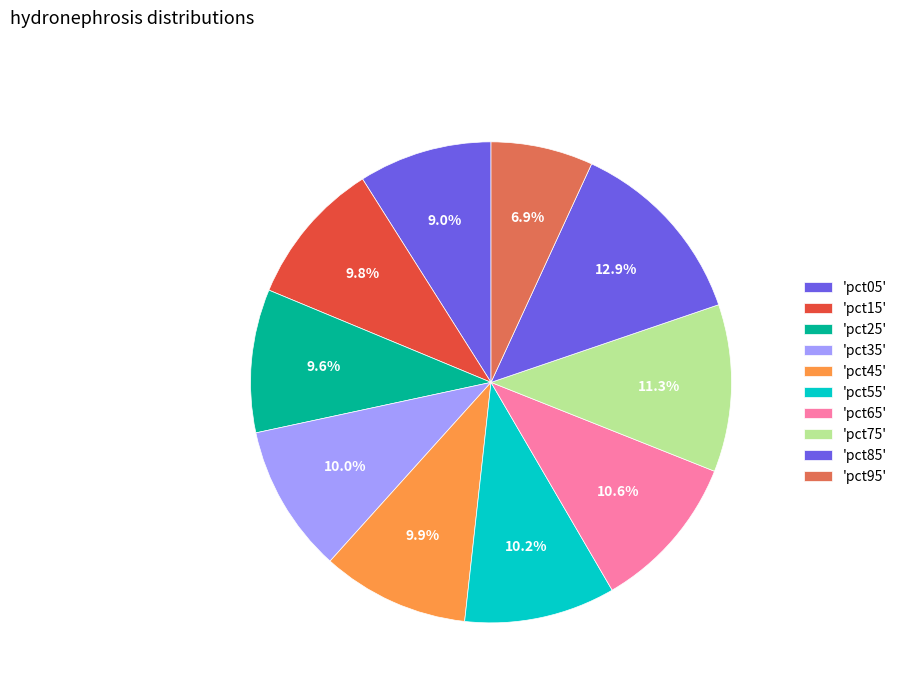

Count the number of slices in the pie.

10